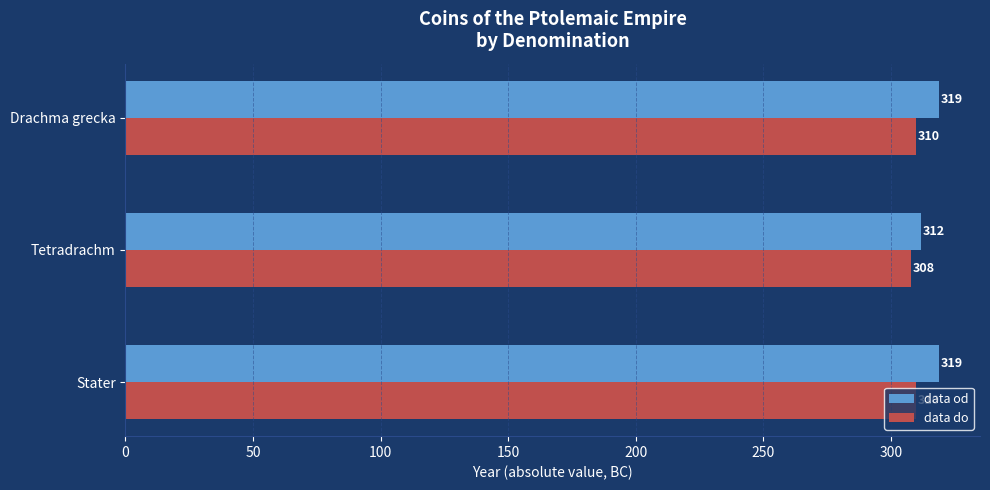

What is the sum of the data od values at Stater and Drachma grecka?

638